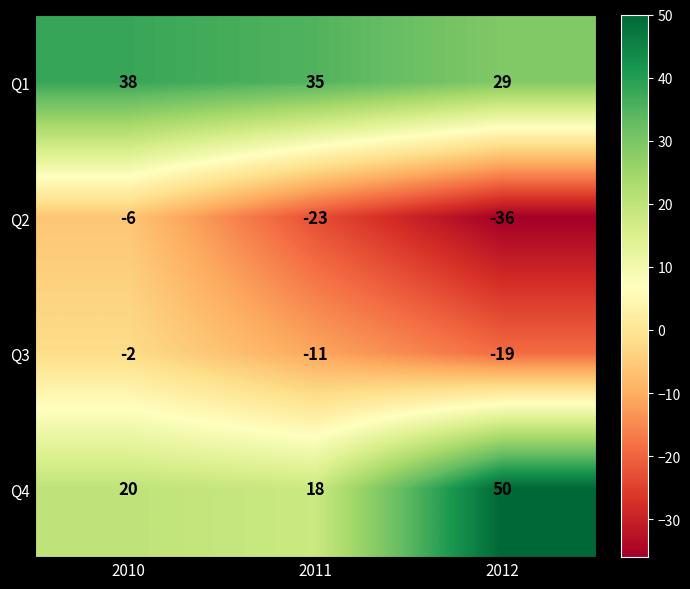

The value of Q4 at 2010 is 27. True or false?

False